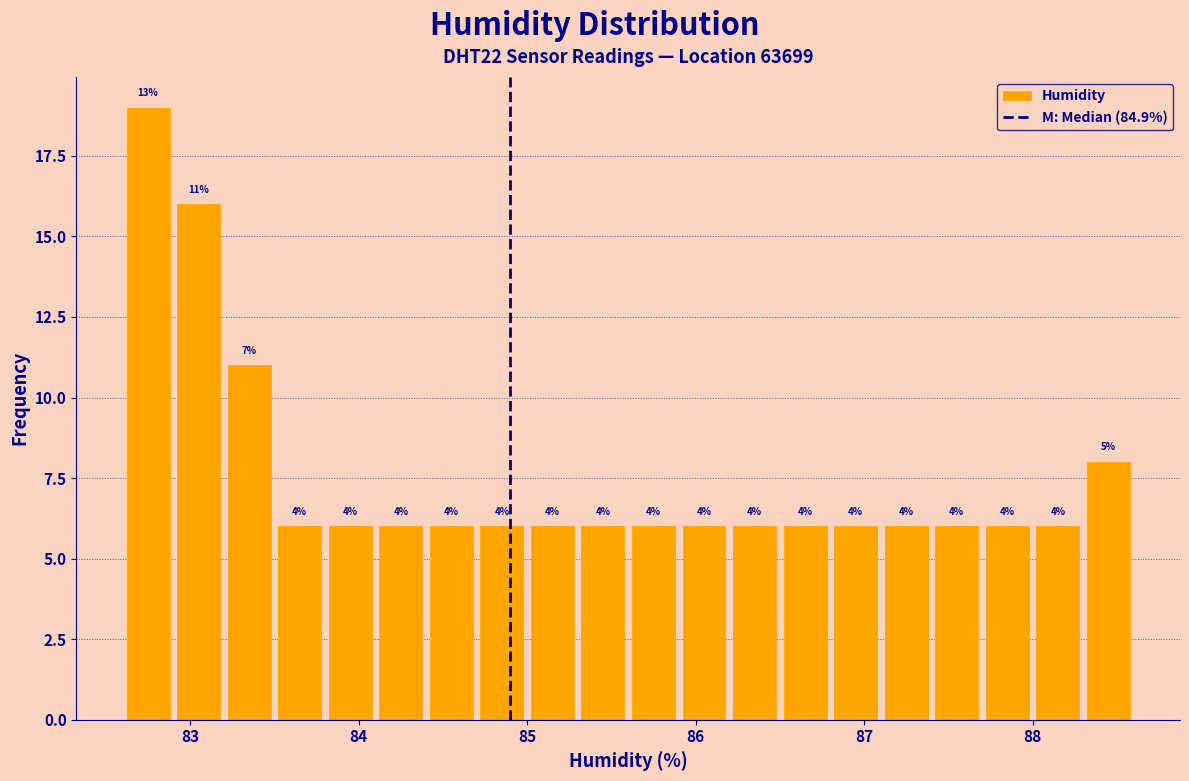

Around what value on the x-axis is the tallest bar? Give the approximate position of its centre, as read against the axis.

82.8